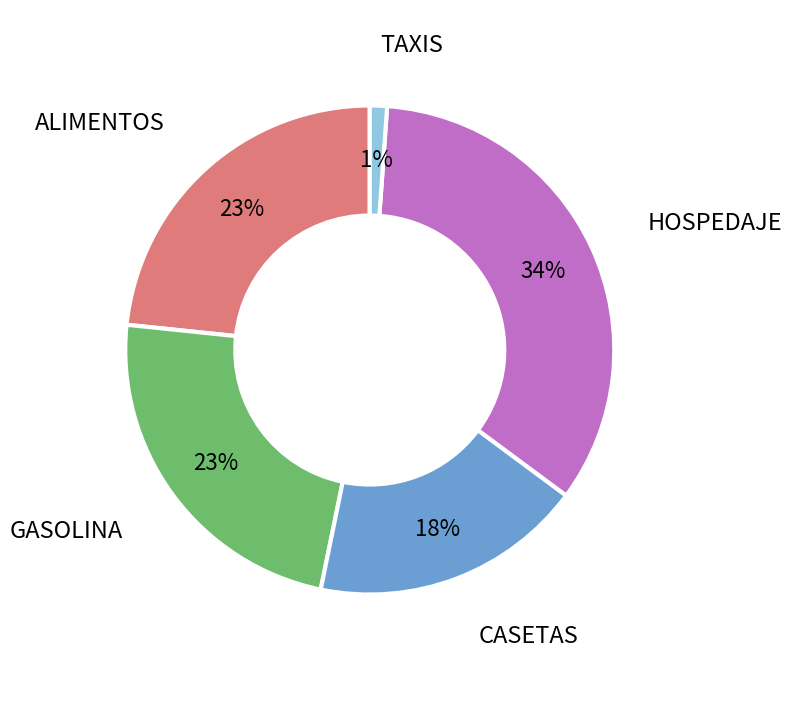

True or false: TAXIS accounts for 1% of the total.

True